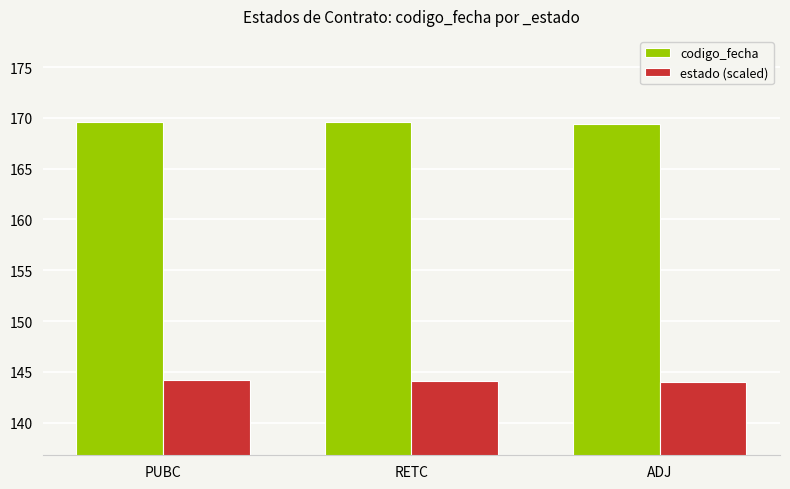

What is the difference between the codigo_fecha values at ADJ and PUBC?

0.2